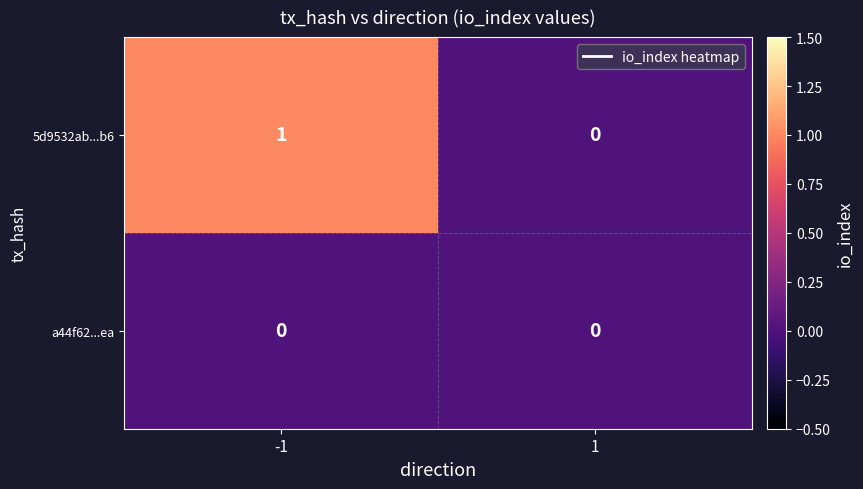

Which series has the widest spread of values?

5d9532ab...b6